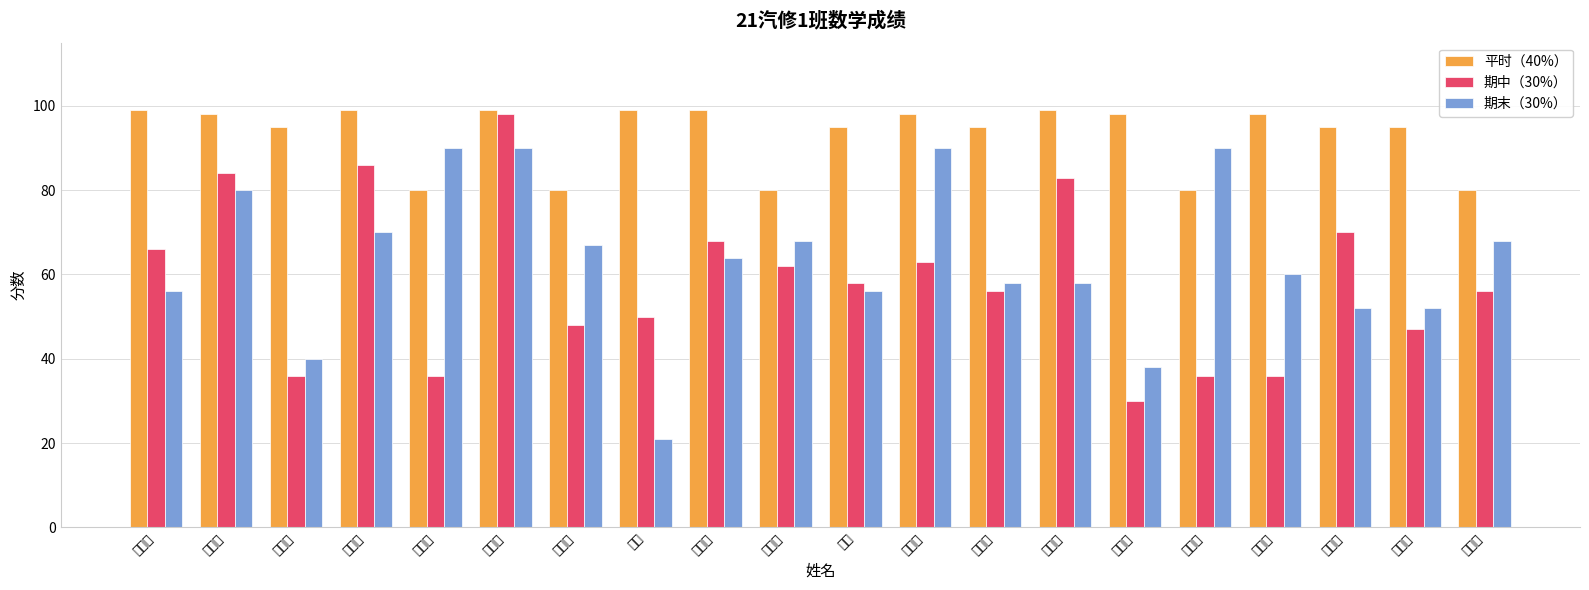

At which label is 期末（30%） closest to 55?

王子威